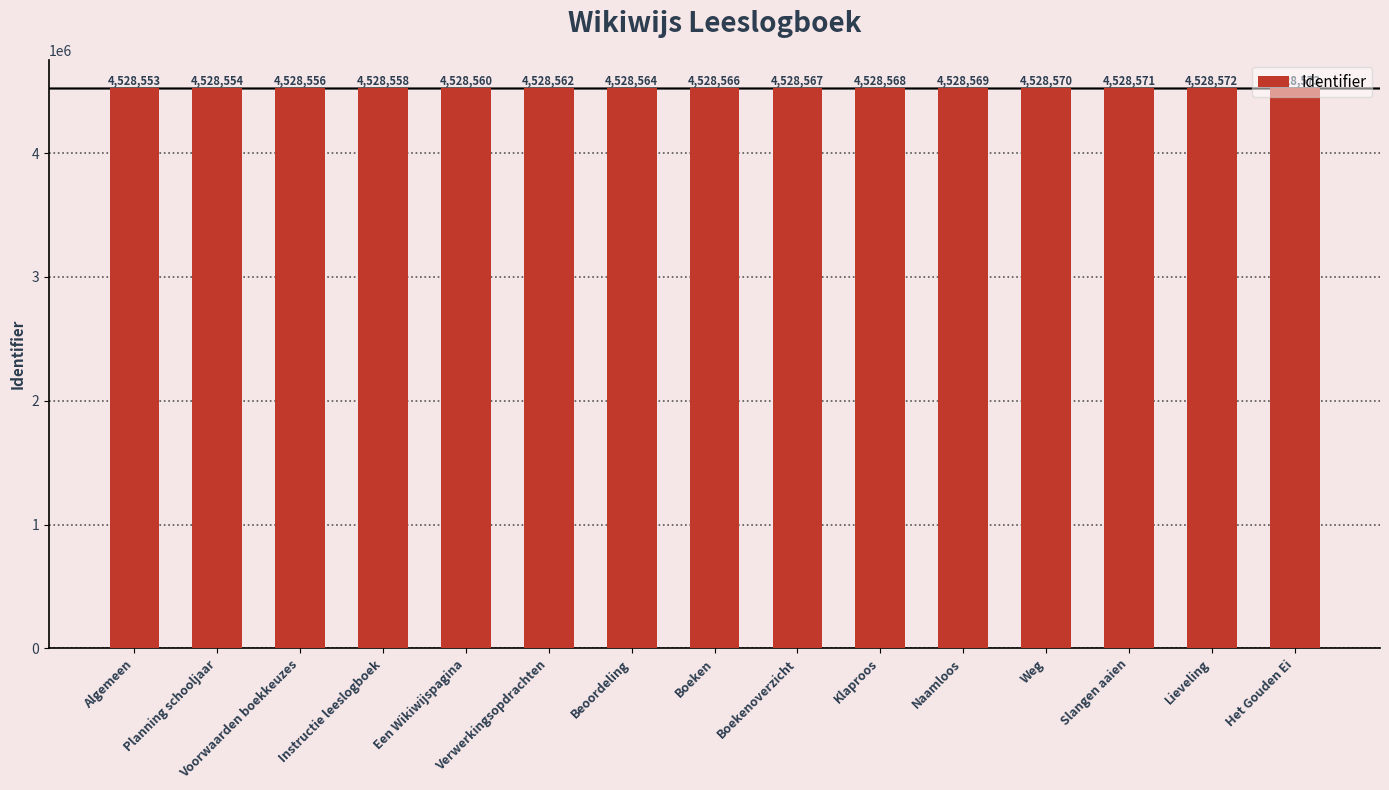

What is the minimum value shown in the chart?

4528553